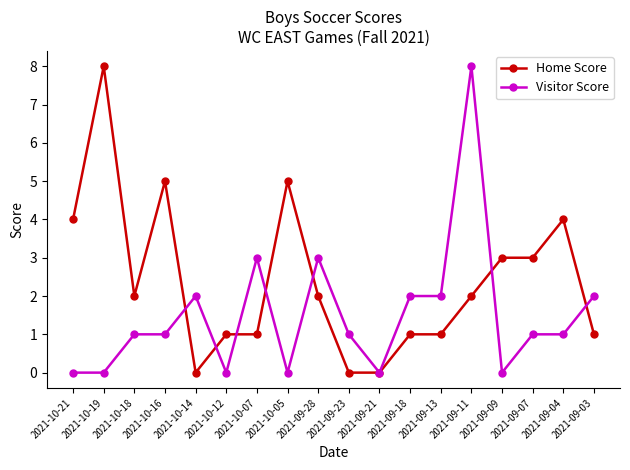

How many Home Score values are between 1 and 4?

12